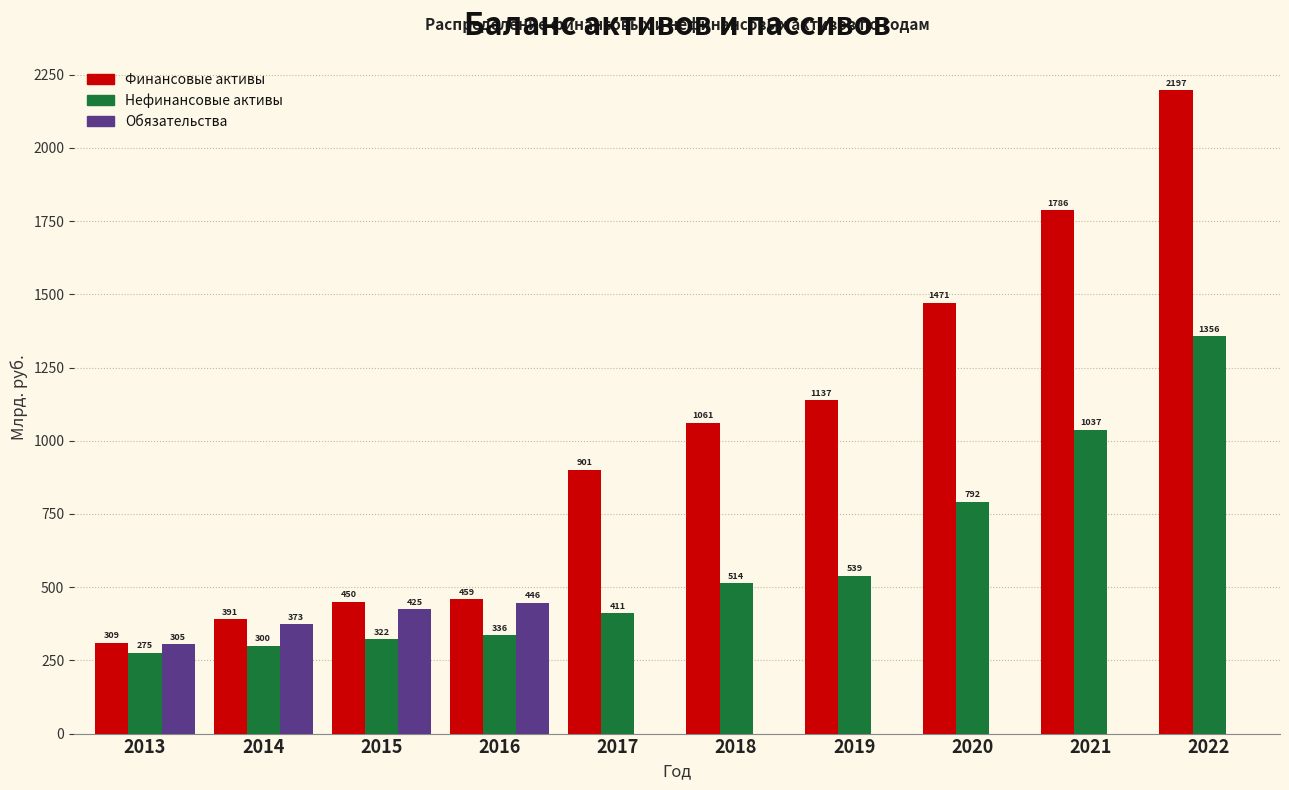

Which series changed the most between 2014 and 2019?

Финансовые активы